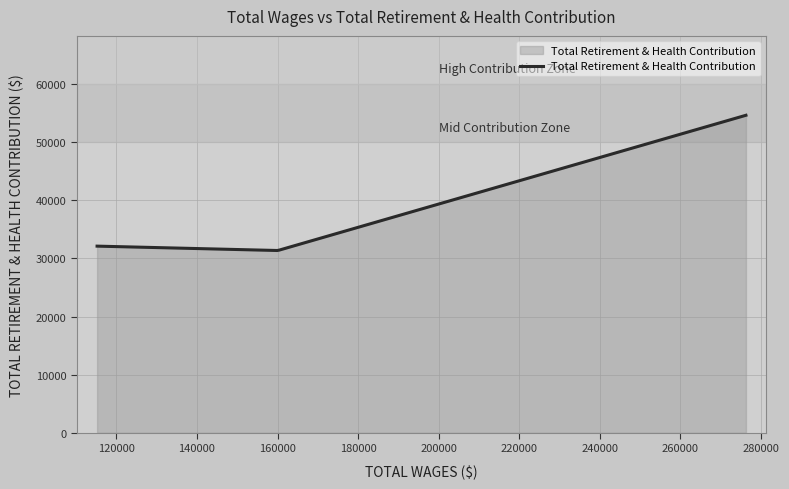

What is the smallest value displayed?

31363.7